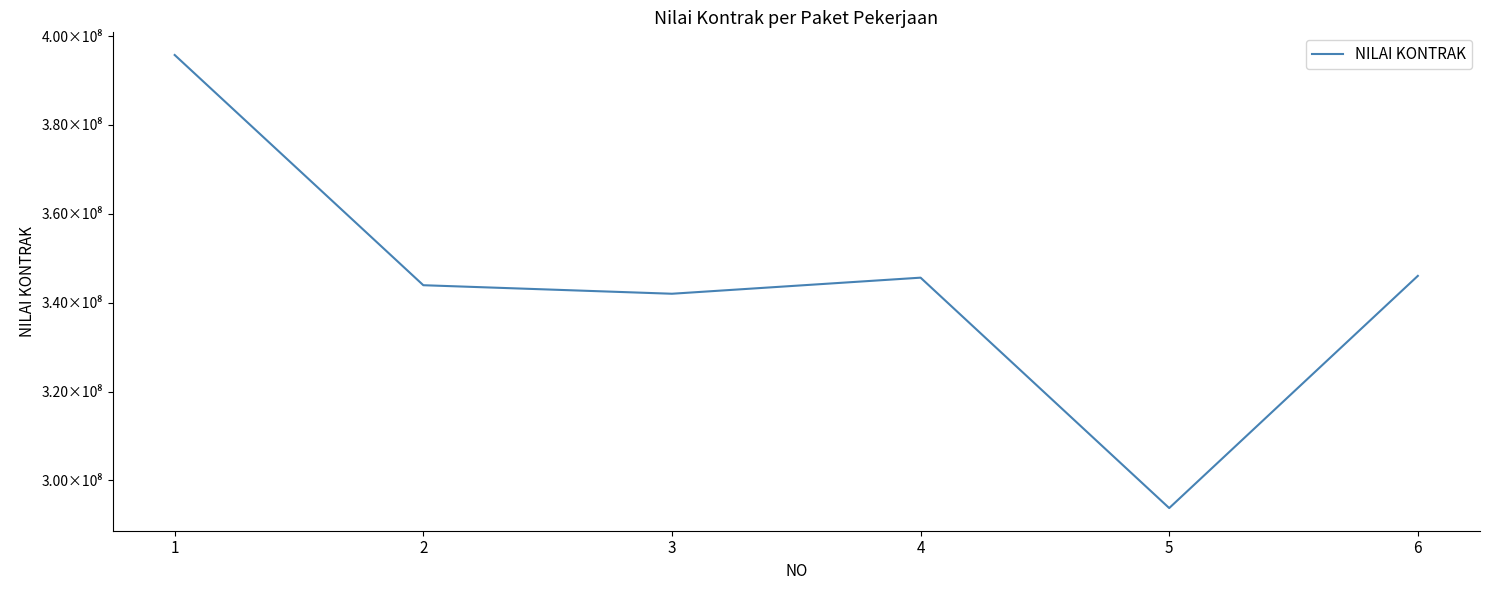

The chart shows a value of 395732325.5 at 1. True or false?

True